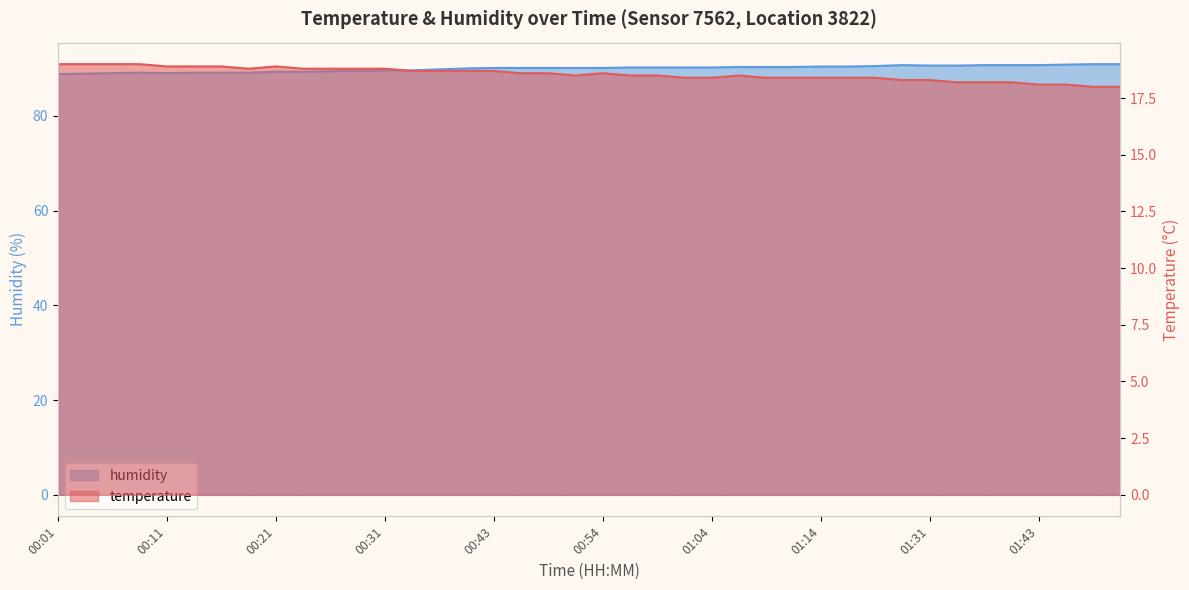

Where is the first local maximum for humidity?

00:08